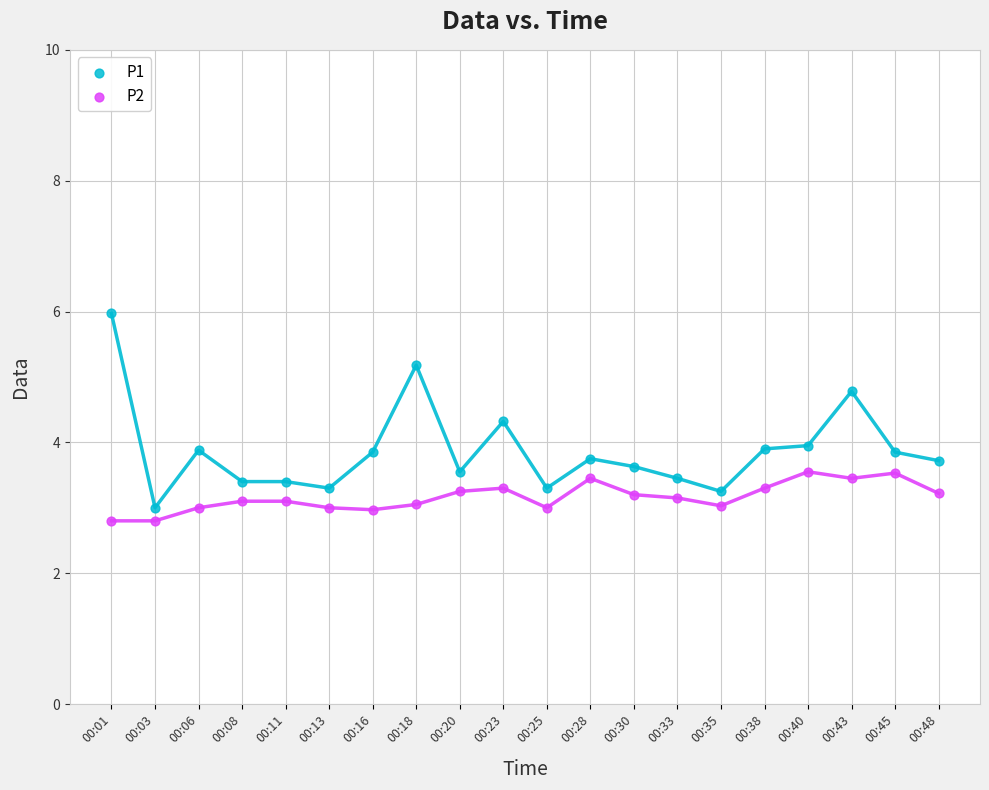

Which series contains the highest Y value?

P1